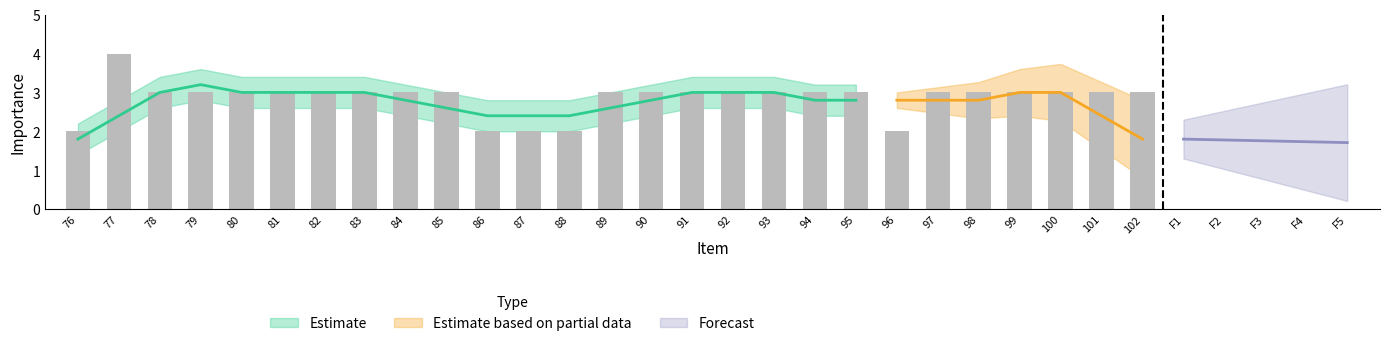

Reading left to right, list all the values displayed in this chart.

76=2	77=4	78=3	79=3	80=3	81=3	82=3	83=3	84=3	85=3	86=2	87=2	88=2	89=3	90=3	91=3	92=3	93=3	94=3	95=3	96=2	97=3	98=3	99=3	100=3	101=3	102=3